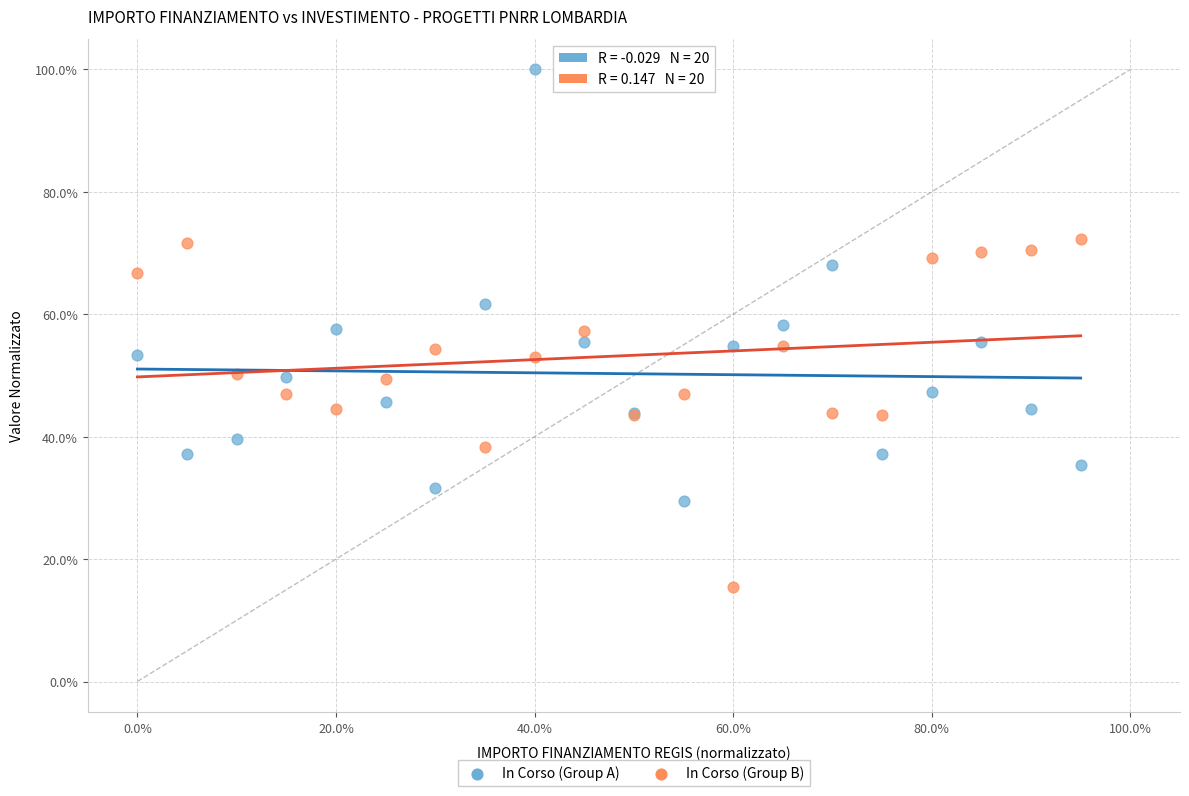

Which series has the largest Y range (max minus min)?

In Corso (Group A)